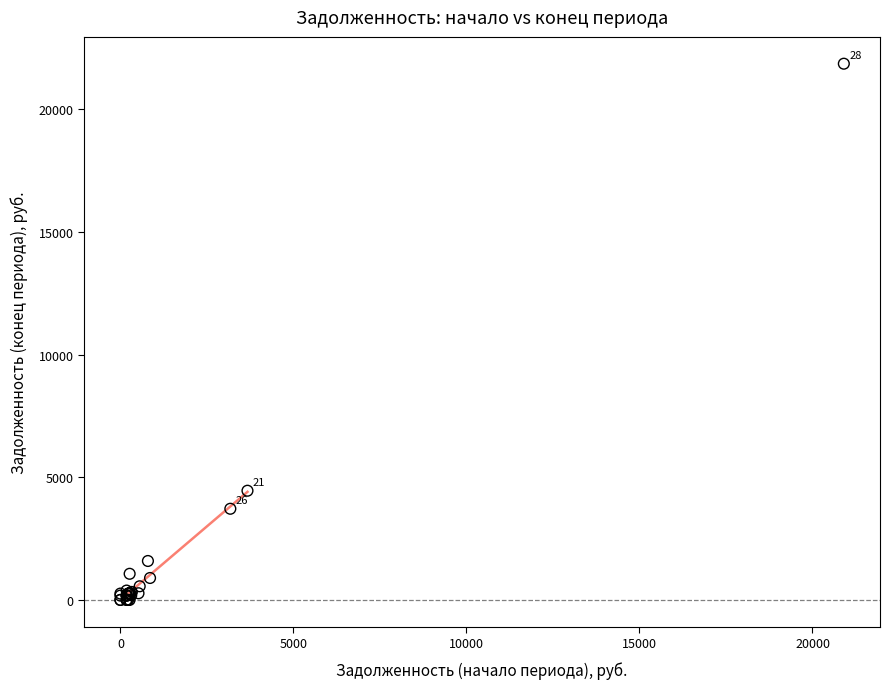

What Y value in the scatter plot is closest to 10930?

4452.7